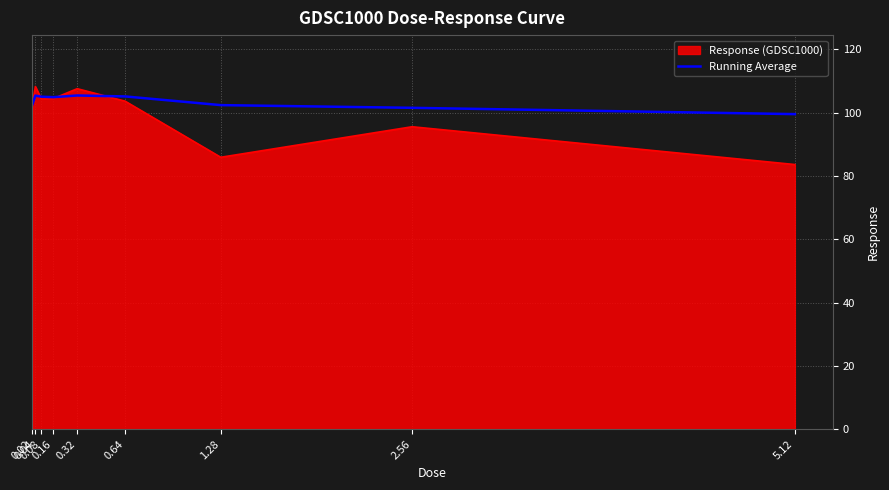

What is the greatest value displayed?

108.3